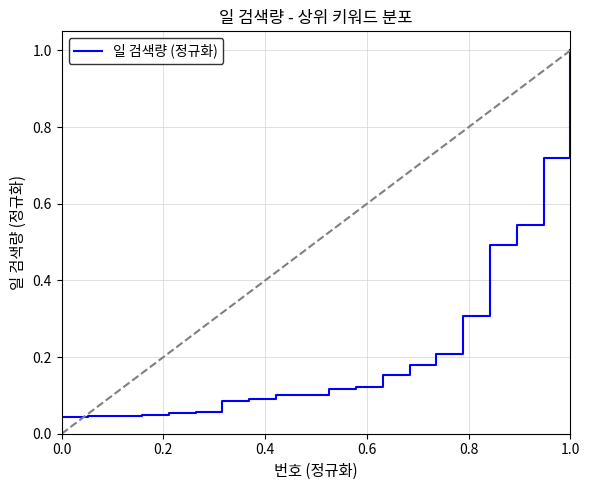

What is the maximum value shown in the chart?

1.0